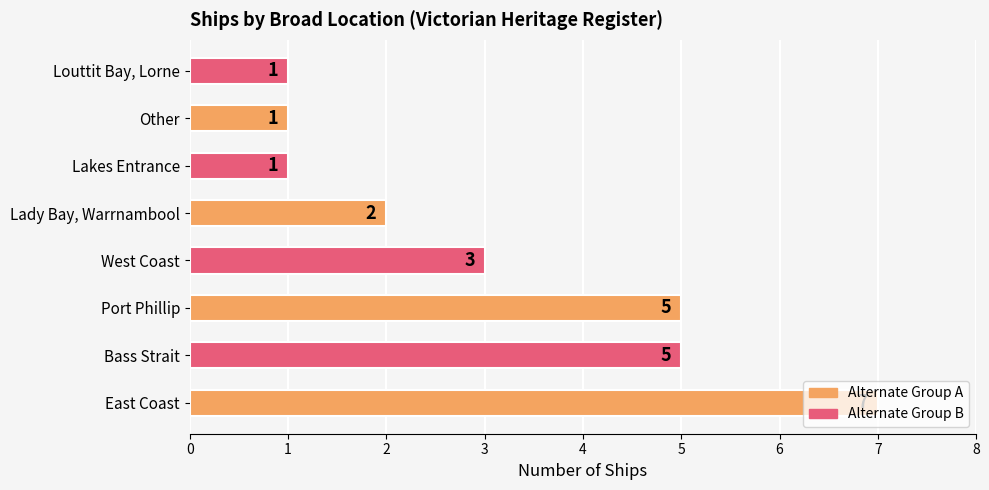

How many categories are shown in the chart?

8